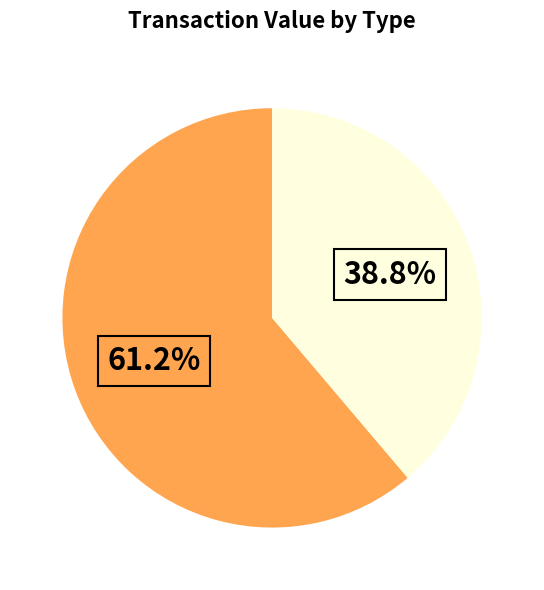

Does any single category account for the majority?

Yes